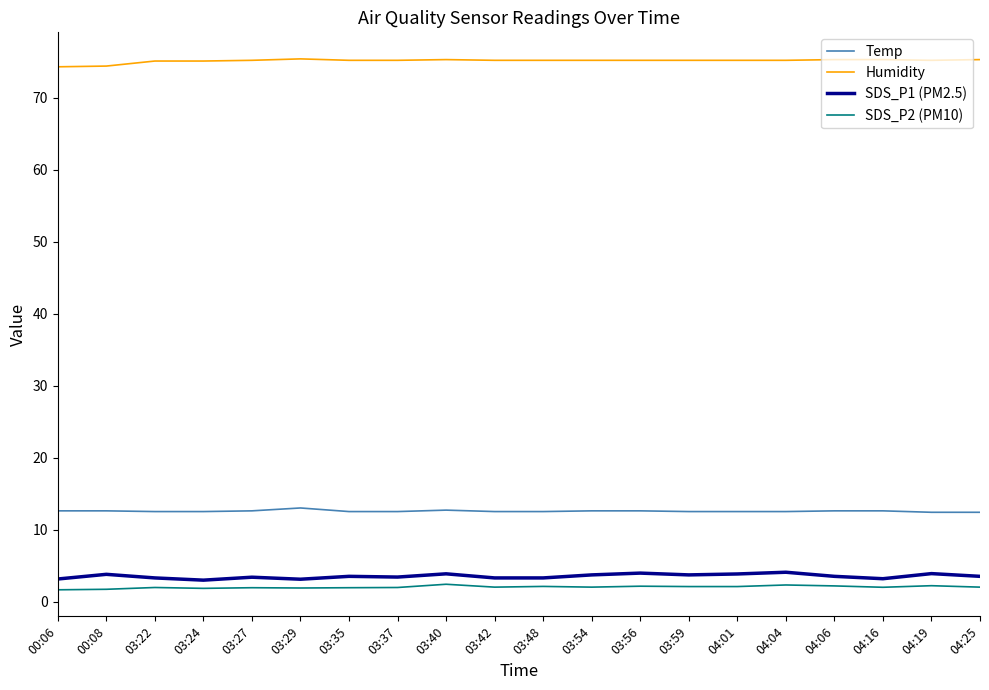

True or false: SDS_P1 (PM2.5) and Temp cross at least once.

False